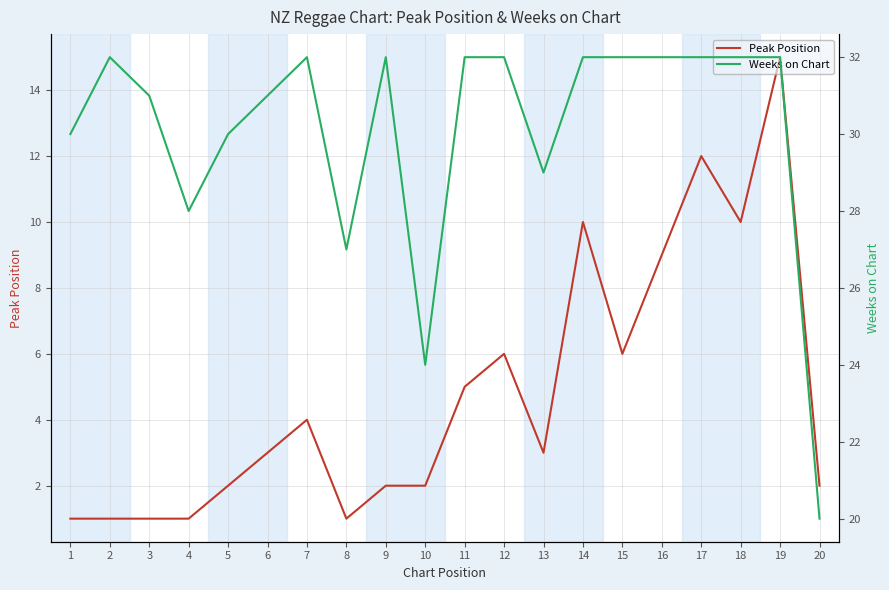

In Weeks on Chart, how many points are lower than both neighbors (excluding endpoints)?

4